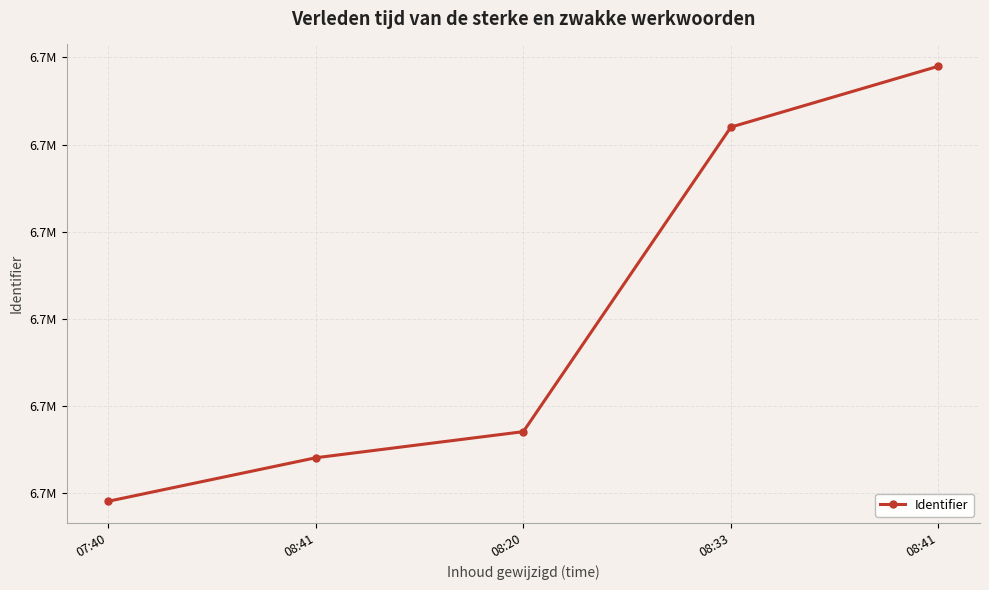

Is this an area chart (filled region under the line)?

No